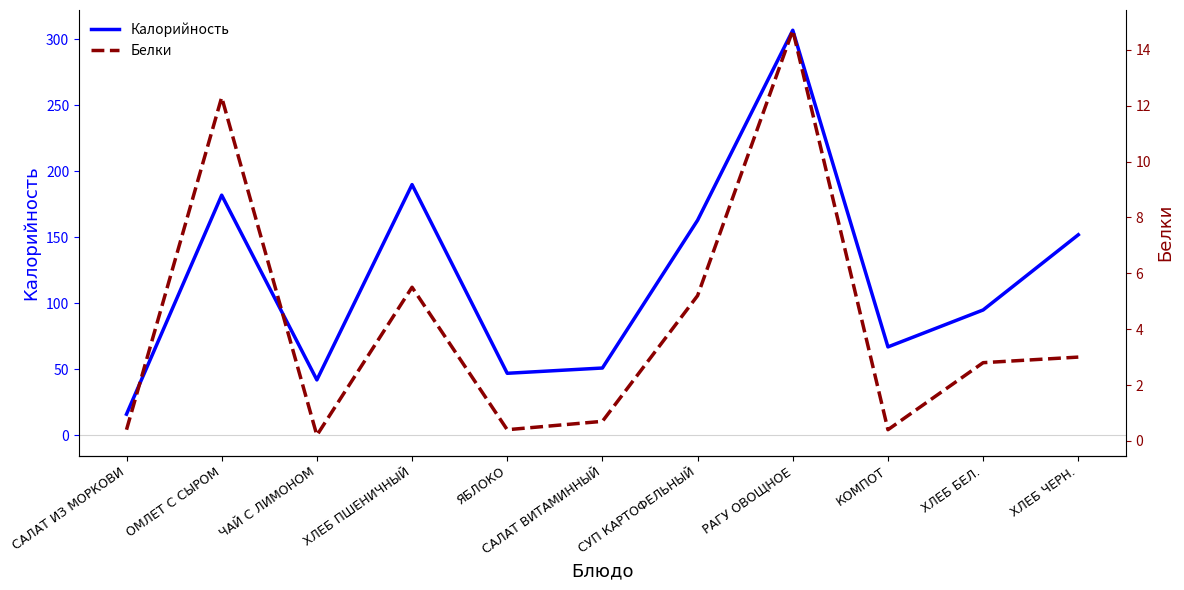

What is the smallest value displayed?

0.2